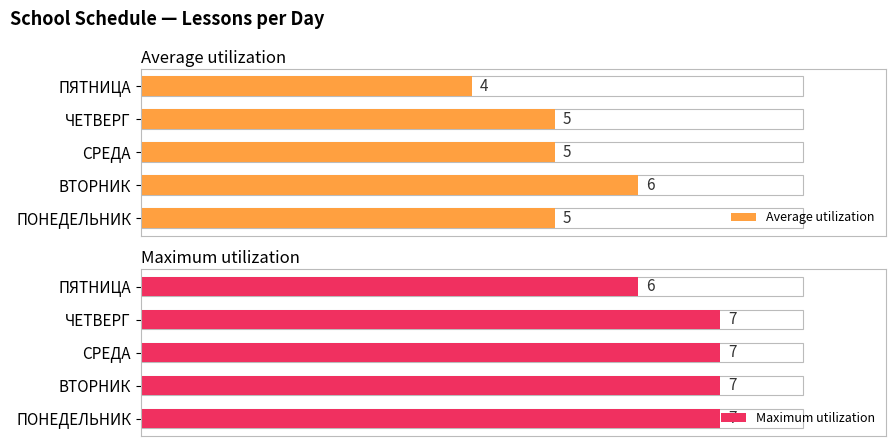

The Maximum utilization series shows 2 at СРЕДА. True or false?

False